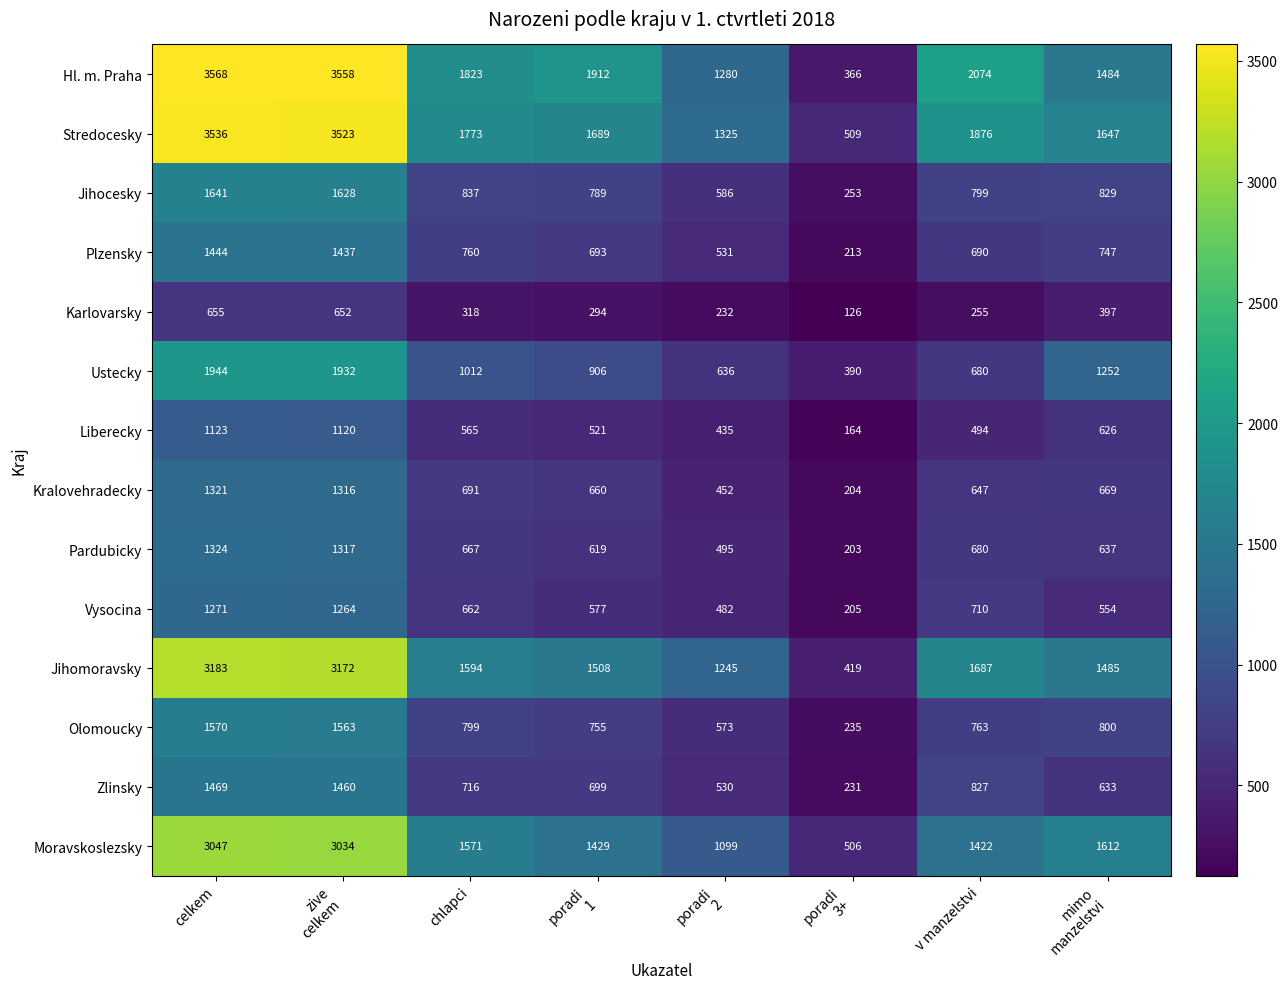

Count the number of data series in this chart.

14